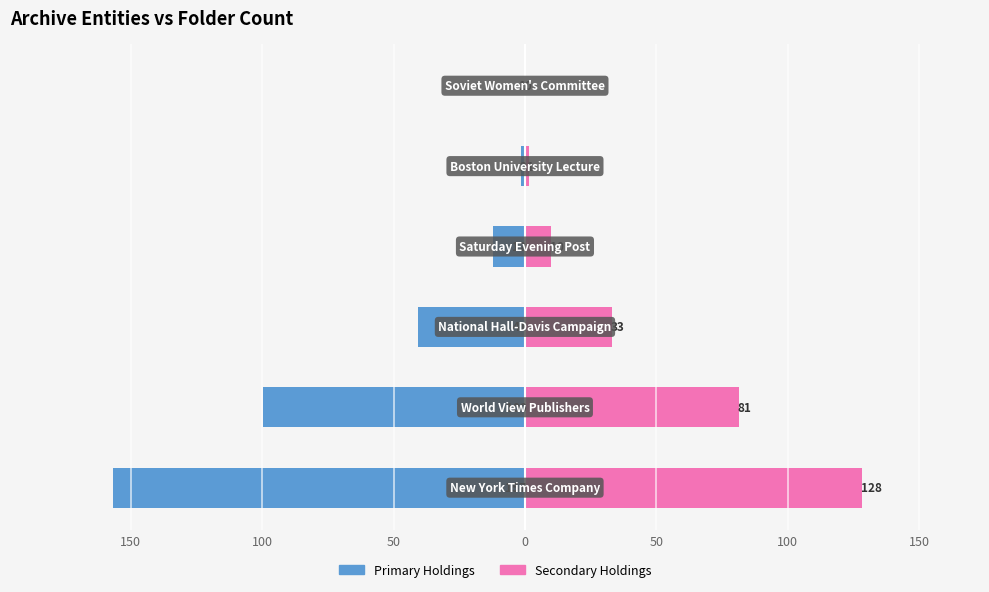

Read the Secondary Holdings value at 0.

1.4